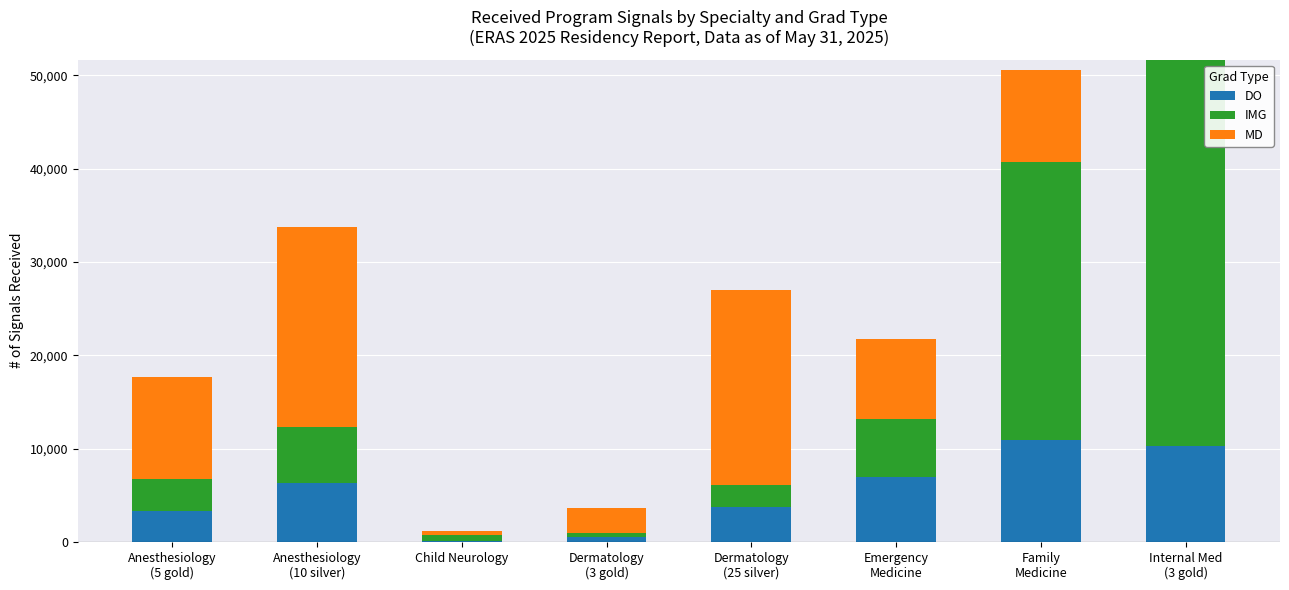

What is the highest value of the DO series?

10919